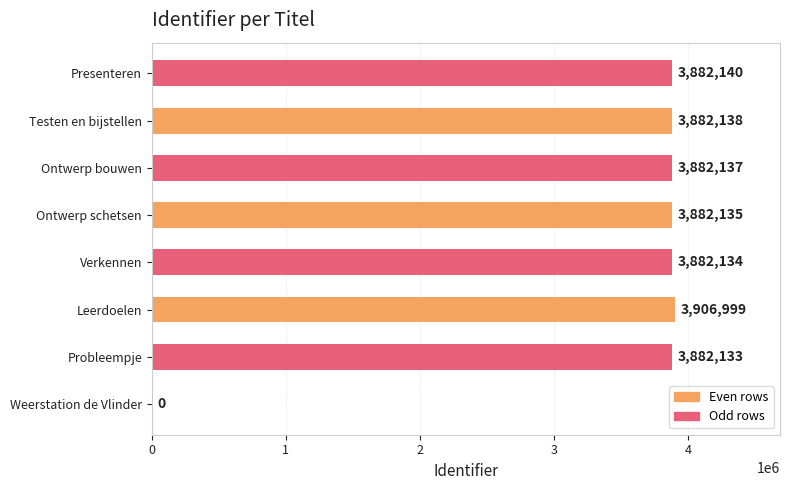

What is the sum of the values at Verkennen and Presenteren?

7764274